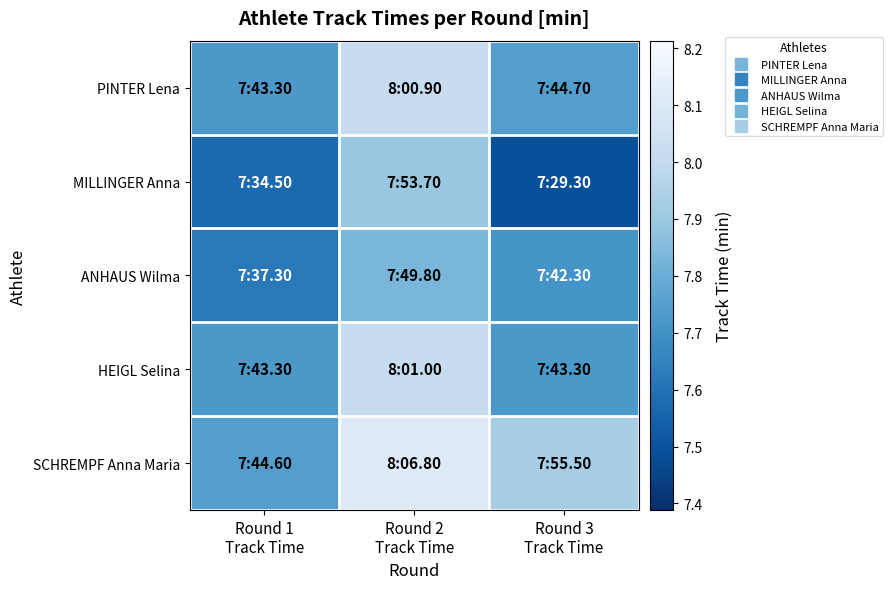

Which has a higher value, Round 3
Track Time or Round 2
Track Time?

Round 2
Track Time